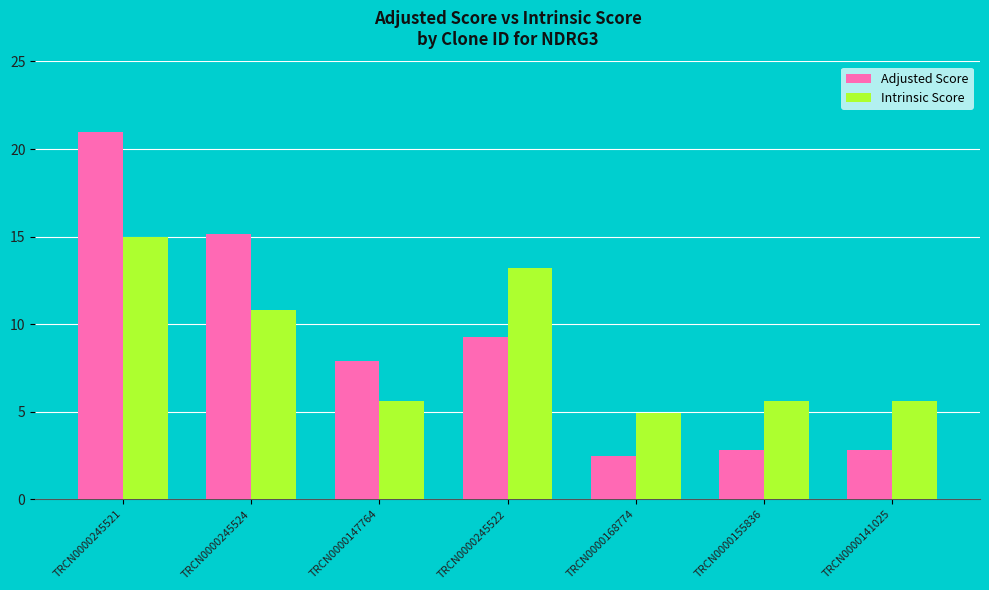

At which label does Intrinsic Score first exceed 5?

TRCN0000245521